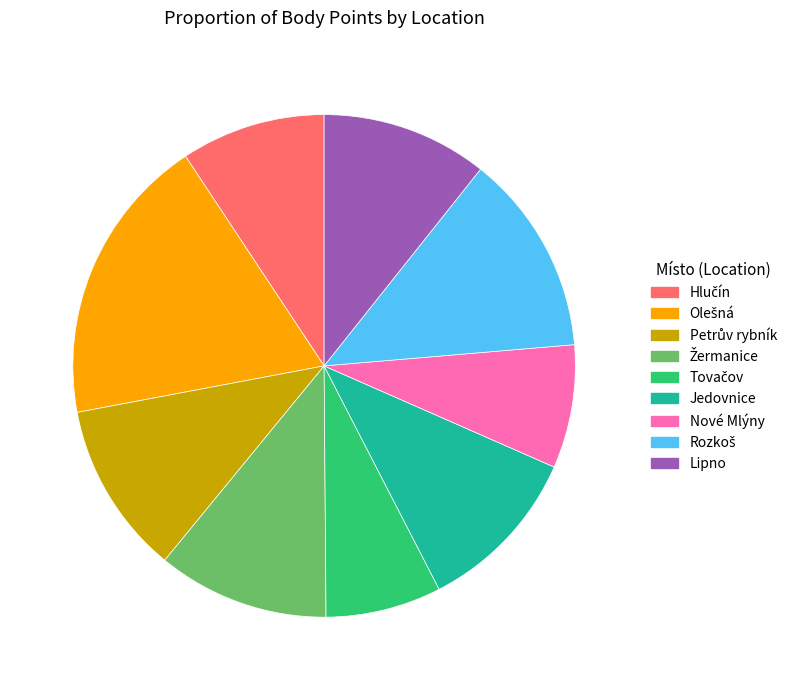

Does any single category account for the majority?

No